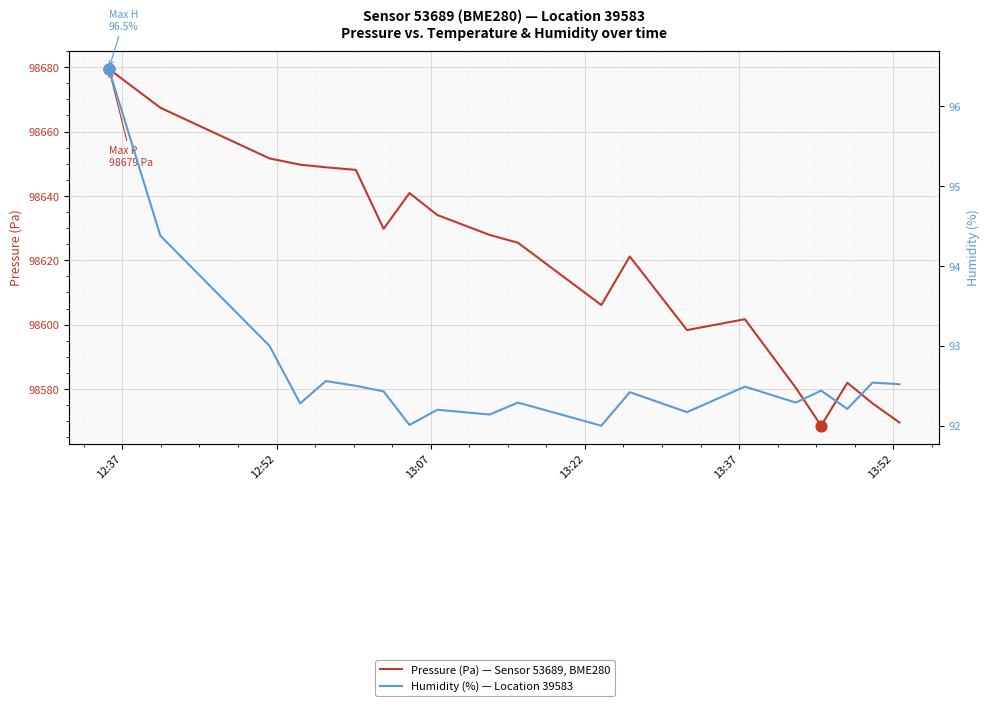

At how many categories does at least one series exceed 22698?

20